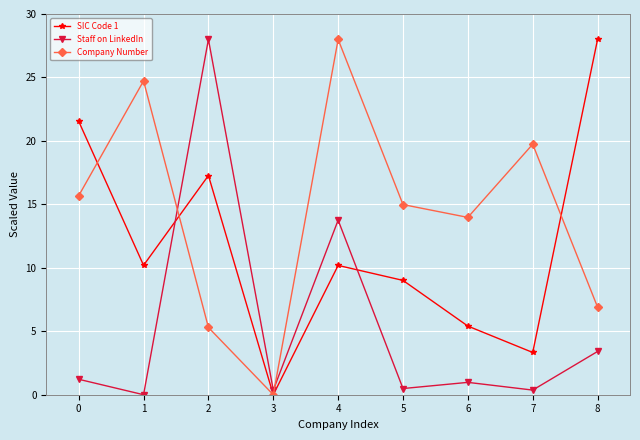

At which category is the sum across all series the highest?

4